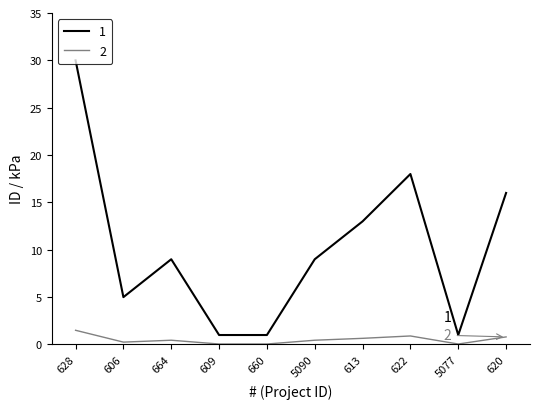

Rank the series by their average value, from lowest to highest.

2, 1